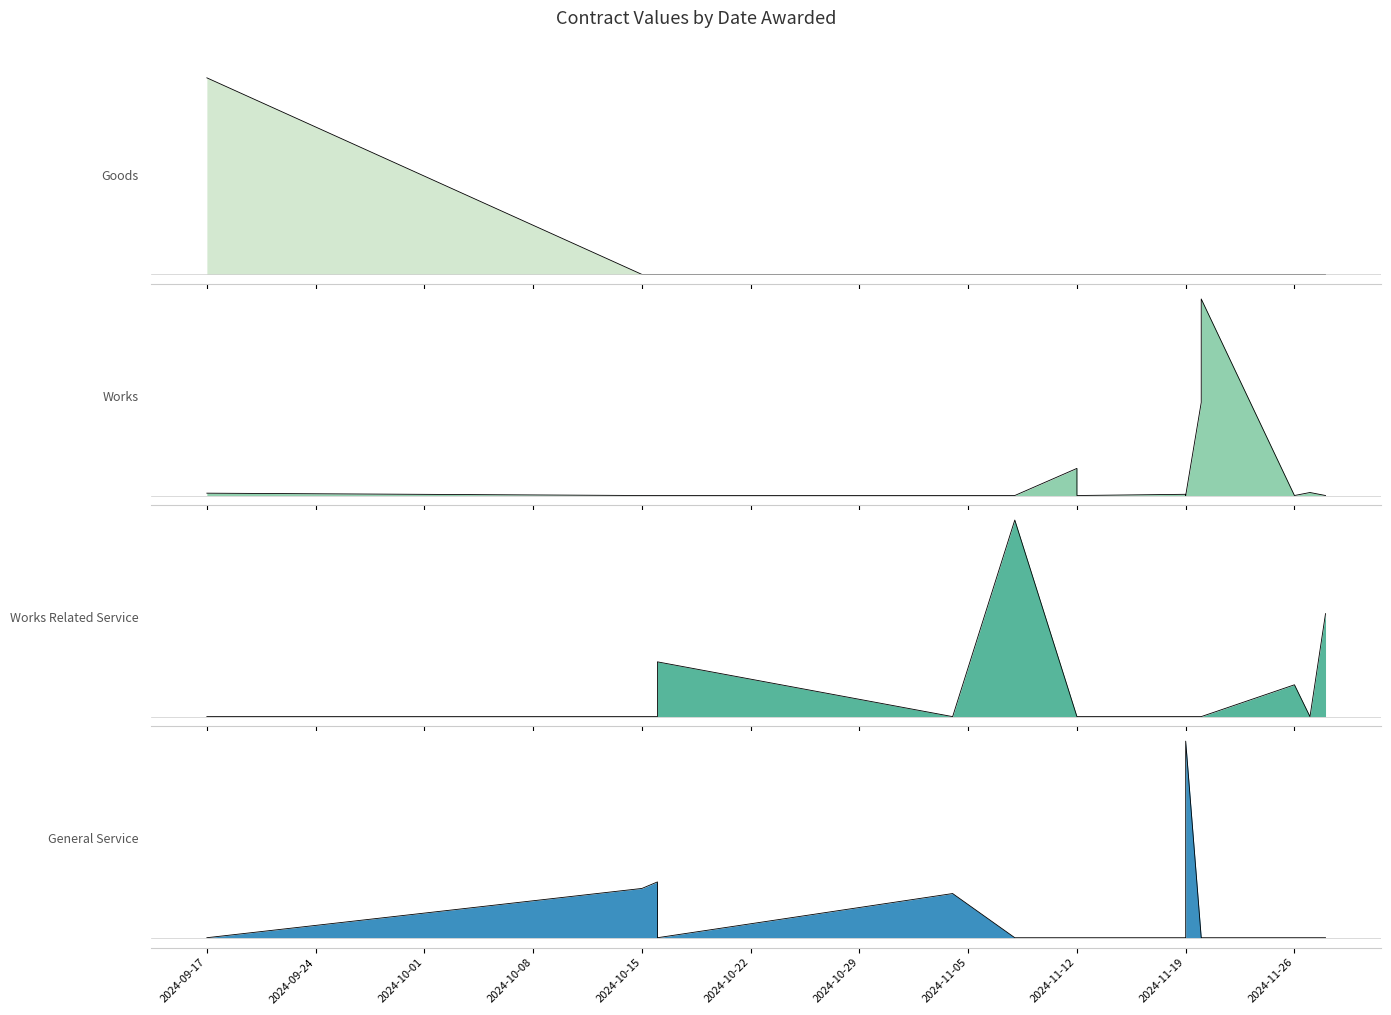

The value at 2024-11-20 is 13393364.0. True or false?

True